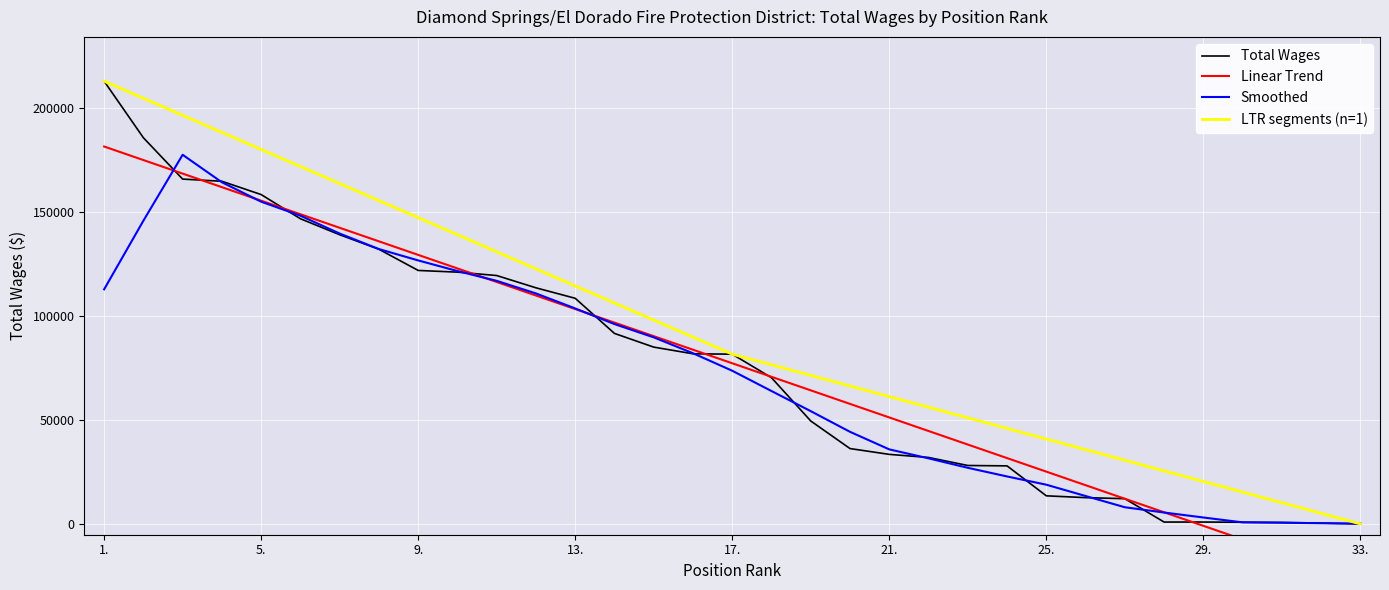

List the labels in order of value, smallest first.

33., 32., 31., 30., 28., 29., 27., 26., 25., 24., 23., 22., 21., 20., 19., 18., 17., 16., 15., 14., 13., 12., 11., 10., 9., 8., 7., 6., 5., 4., 3., 2., 1.